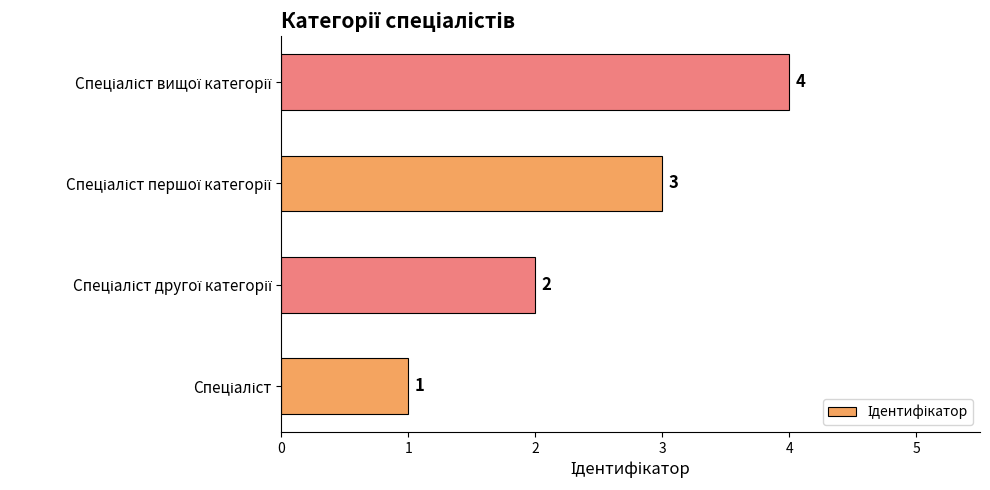

How many bars are there in total?

4